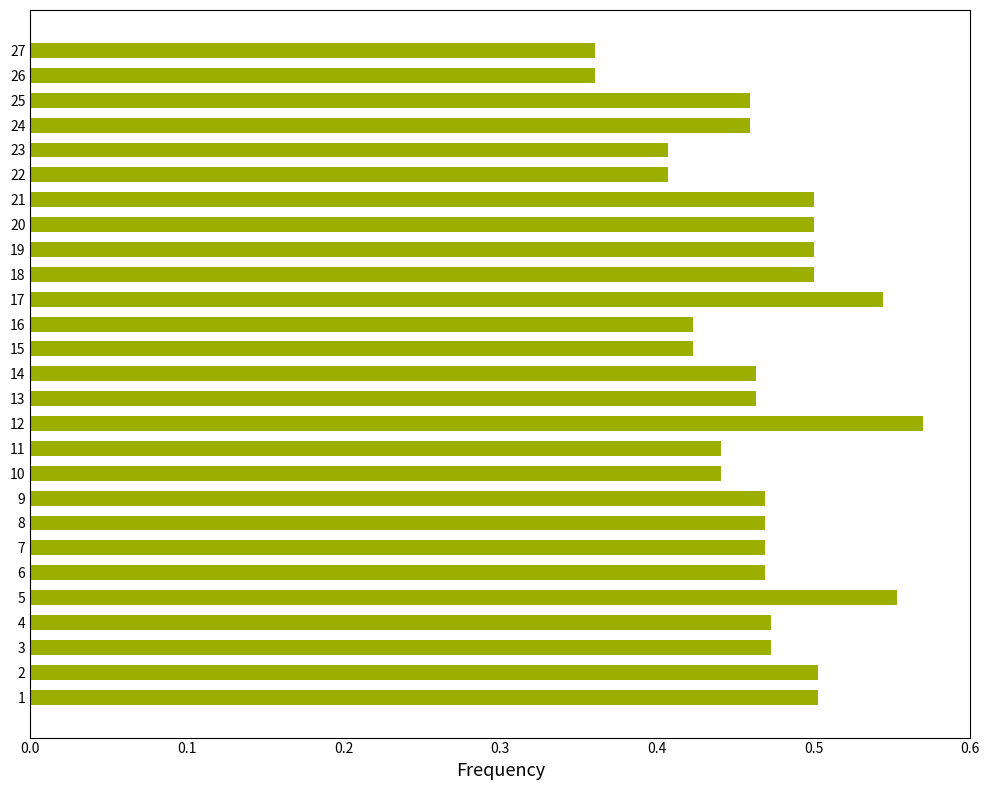

Between 5 and 1, which is larger?

5